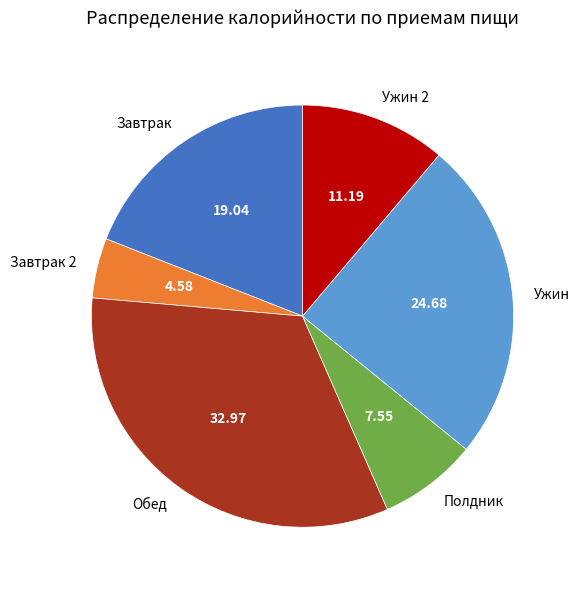

Is there any slice that represents more than half of the pie?

No